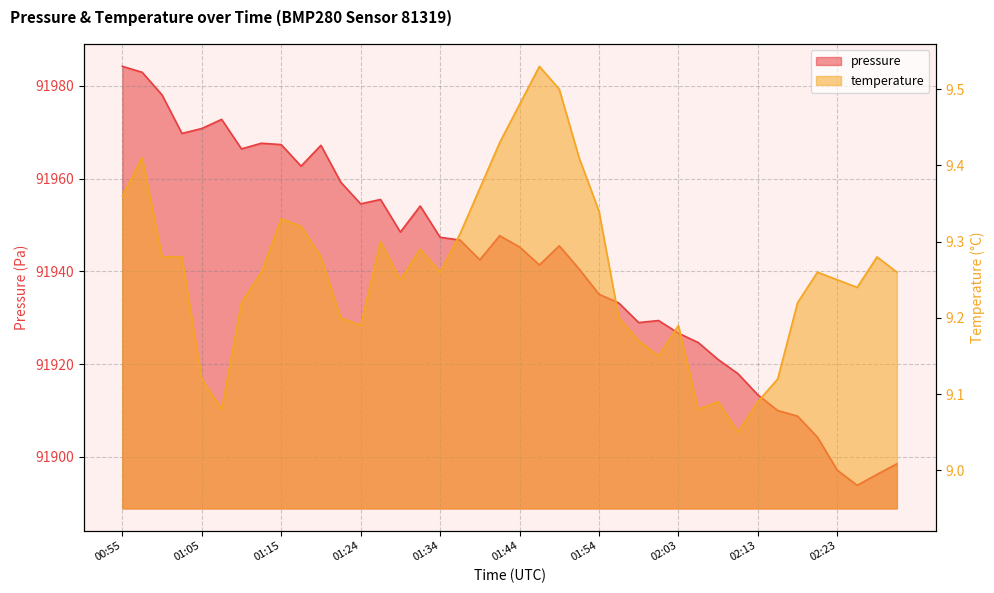

How many lines are shown in the chart?

2